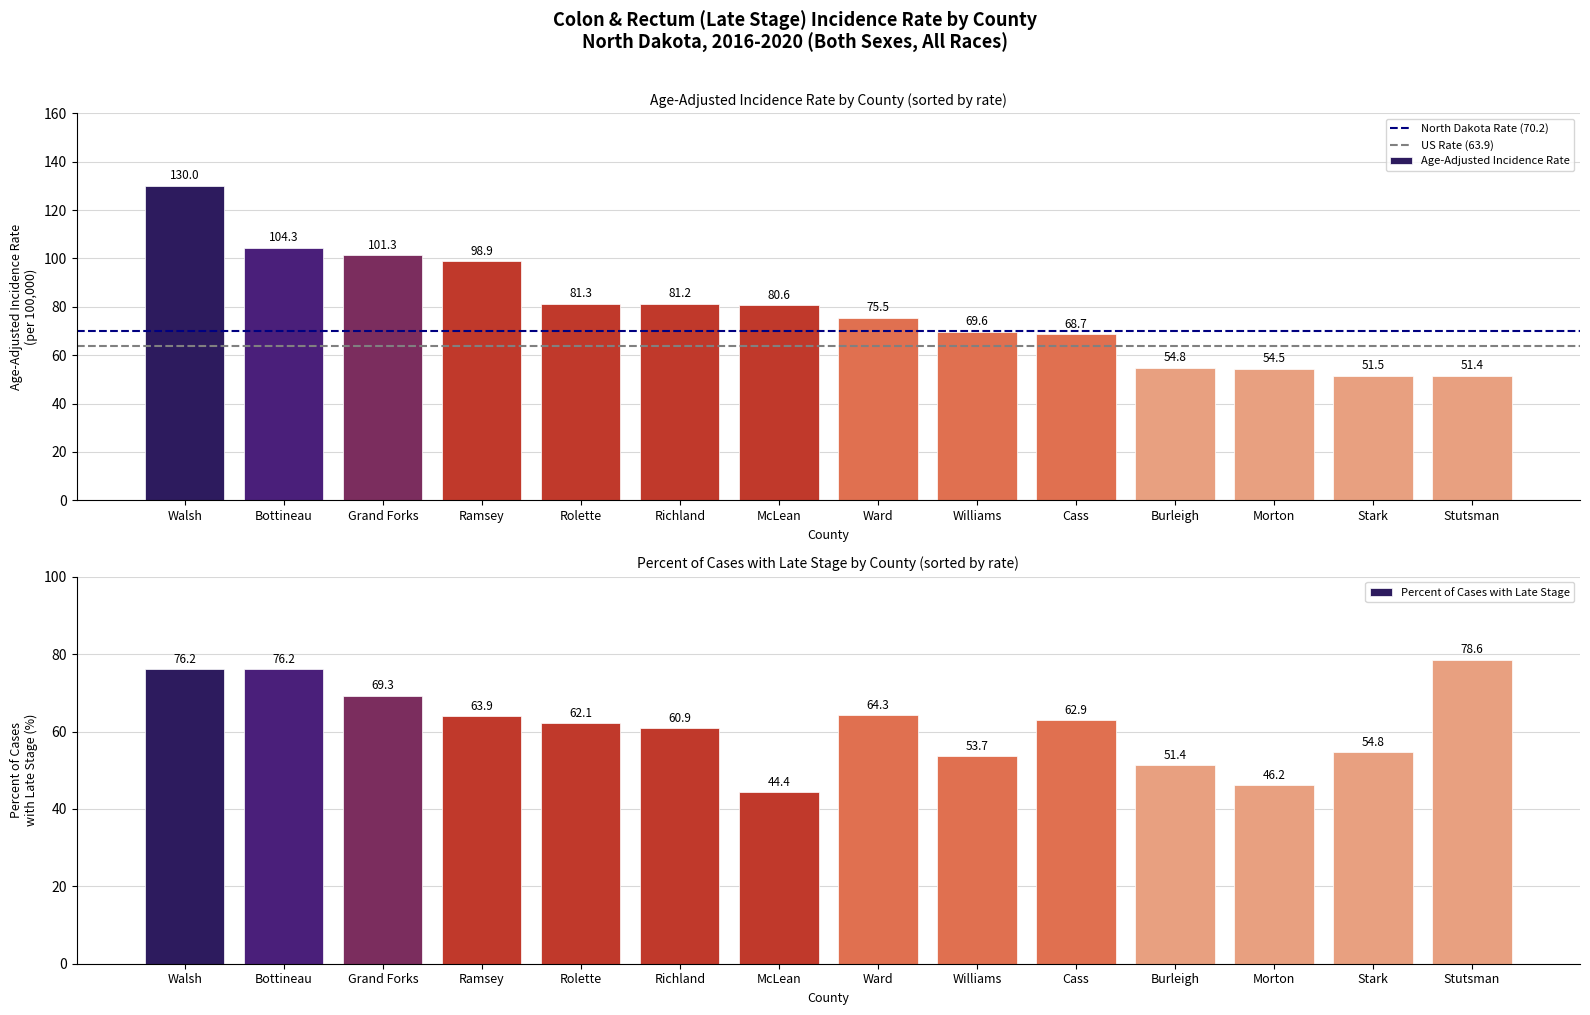

What value does the Percent of Cases with Late Stage series have at Morton?

46.2